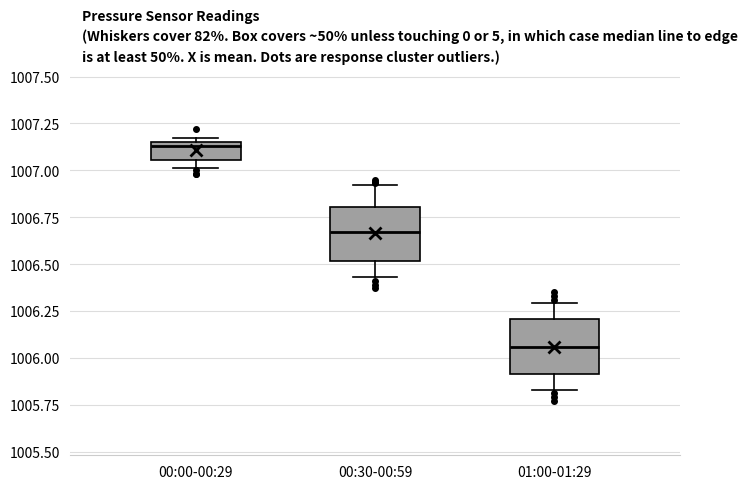

Which box has the highest median line?

00:00-00:29